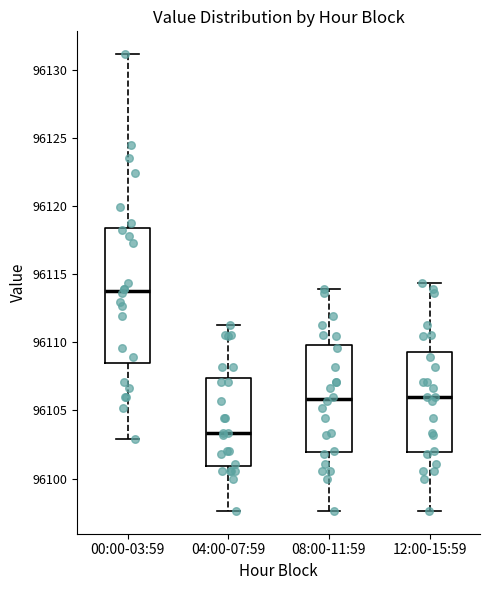

Which box's median line is the highest?

00:00-03:59